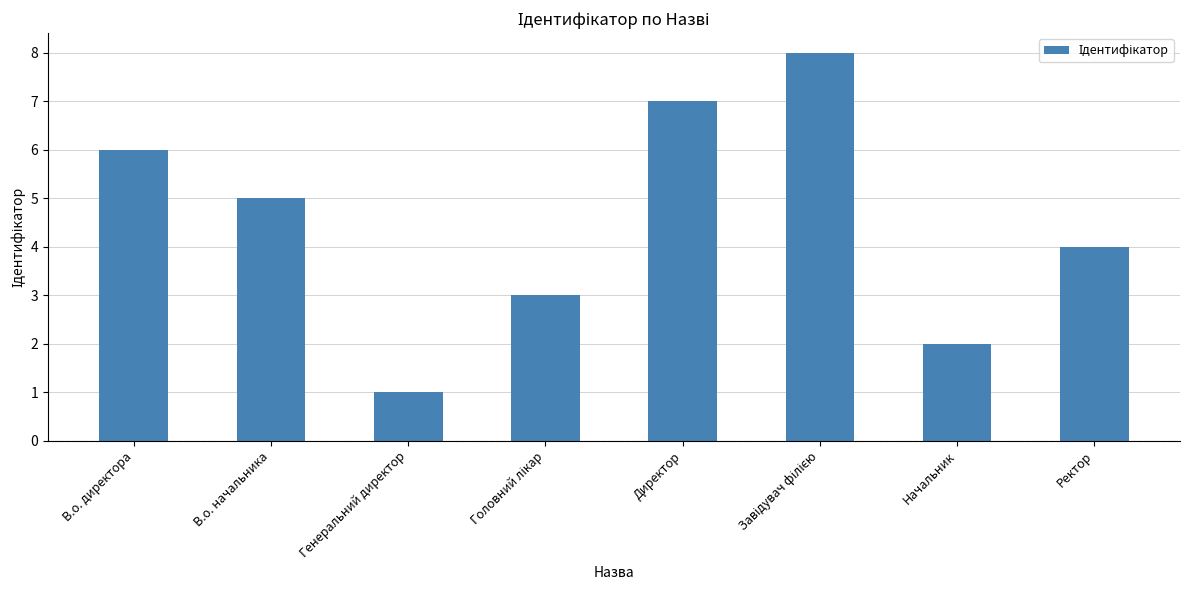

How many distinct data groups are displayed?

1